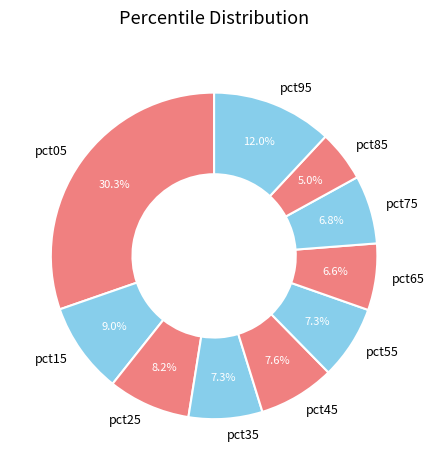

Which slice is the largest?

pct05